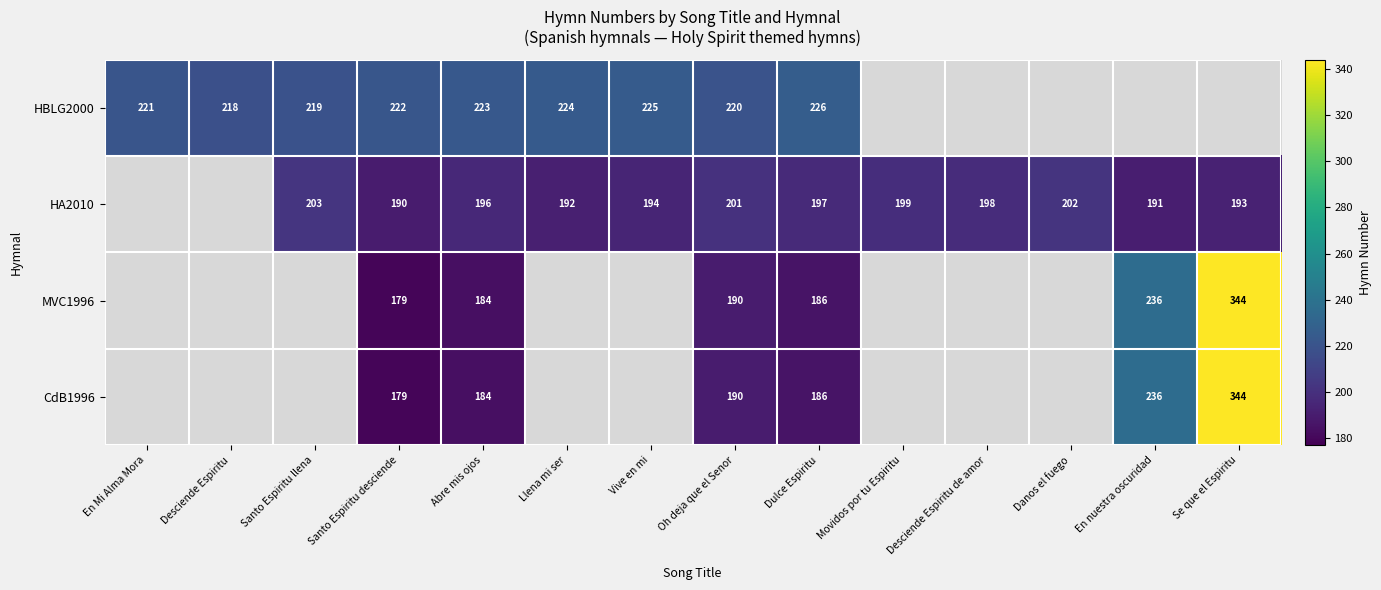

Which label corresponds to the smallest value in the chart?

Santo Espiritu desciende